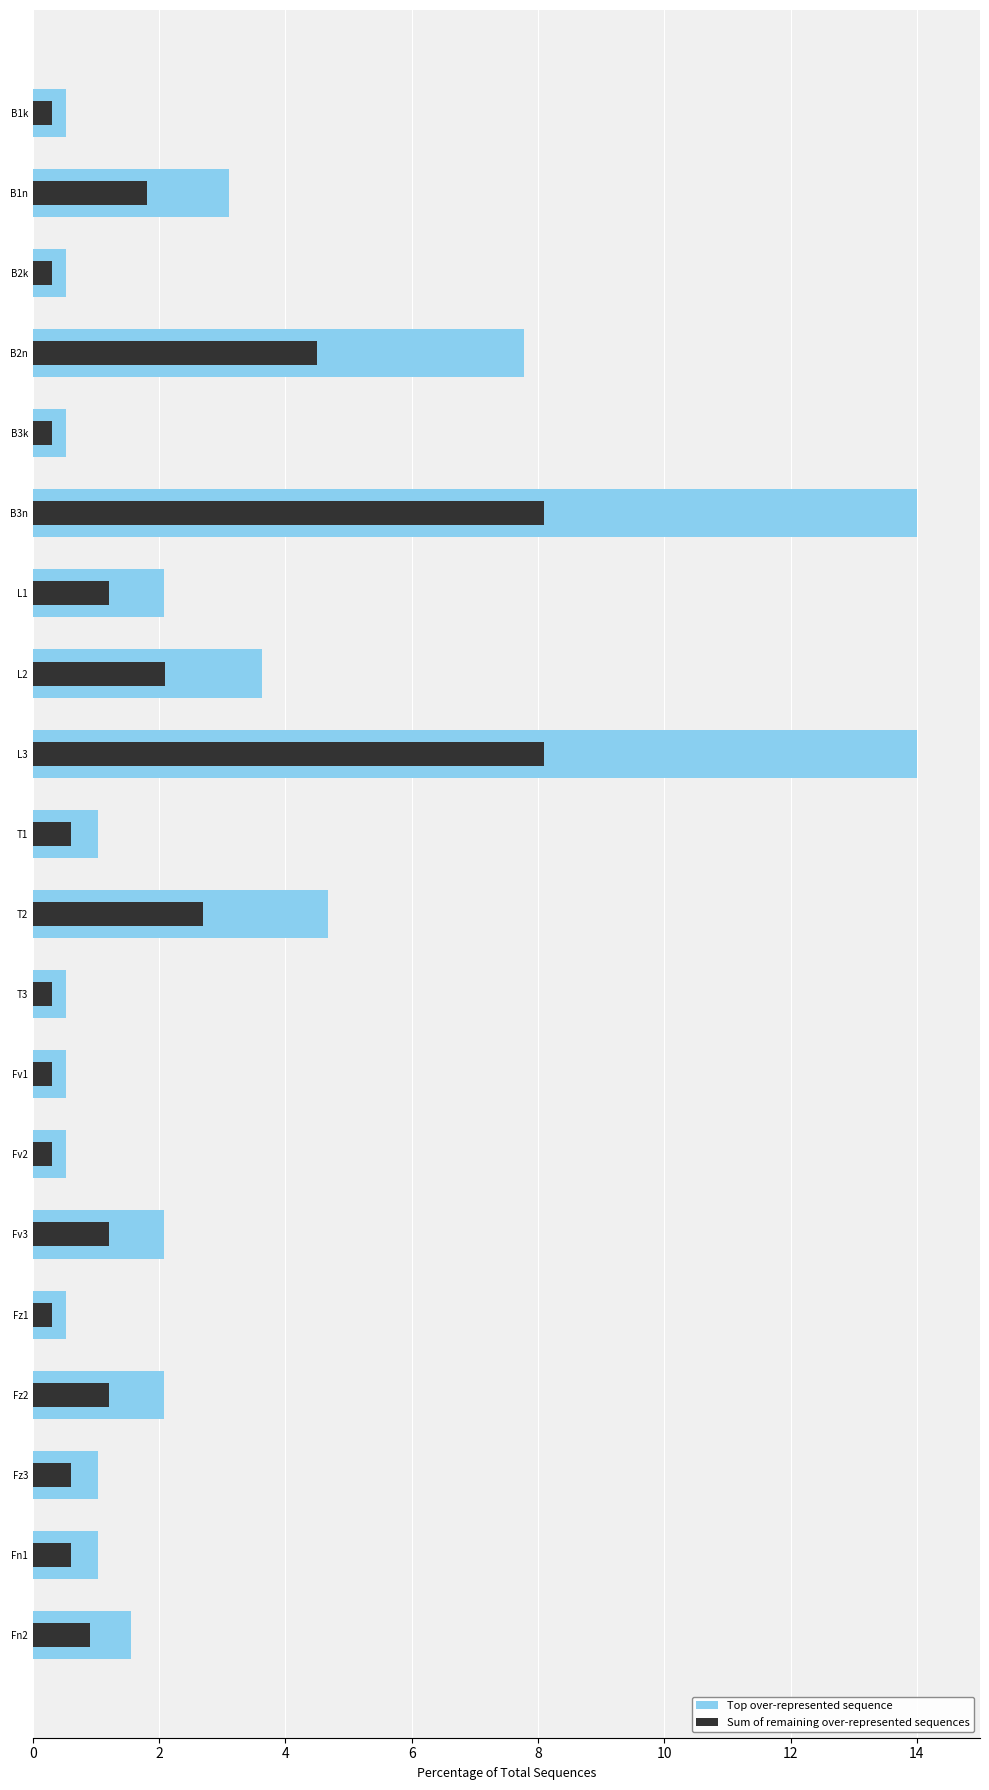

Which series has the largest range (max minus min)?

Top over-represented sequence